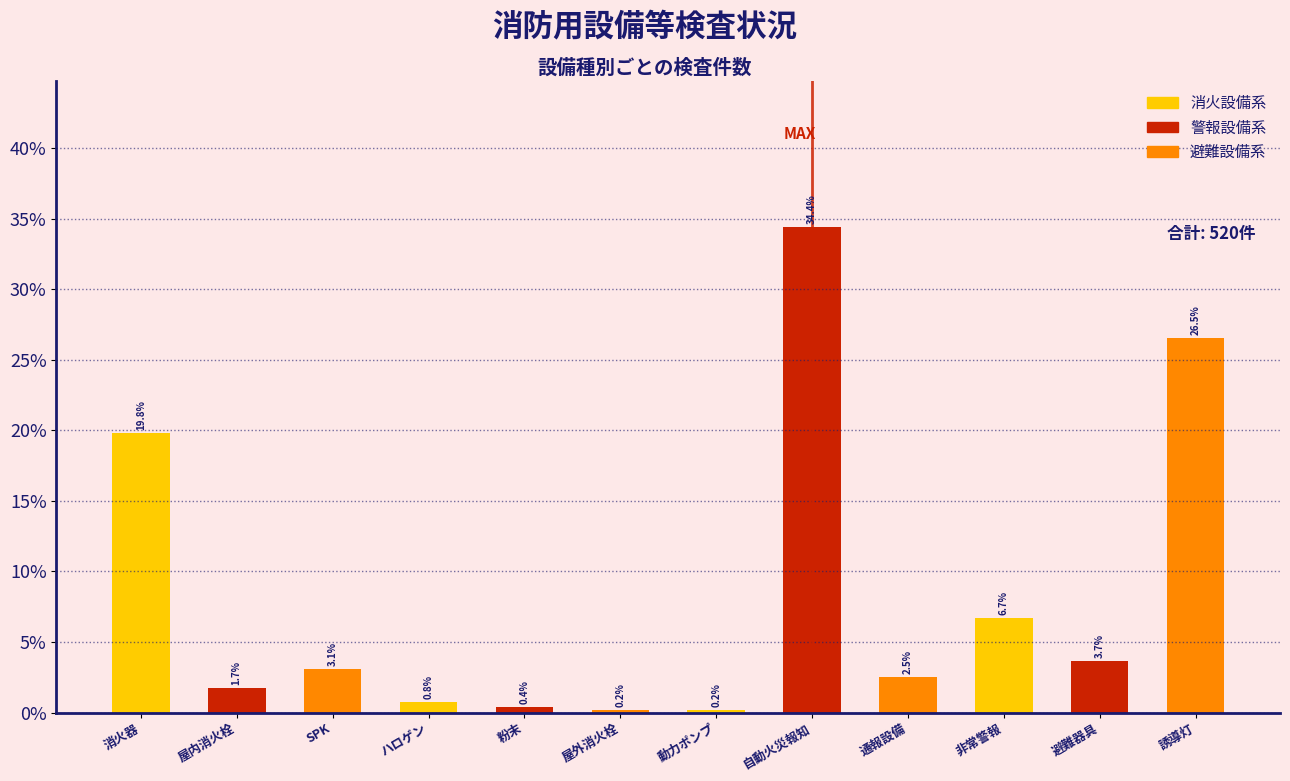

Are the bars horizontal?

No